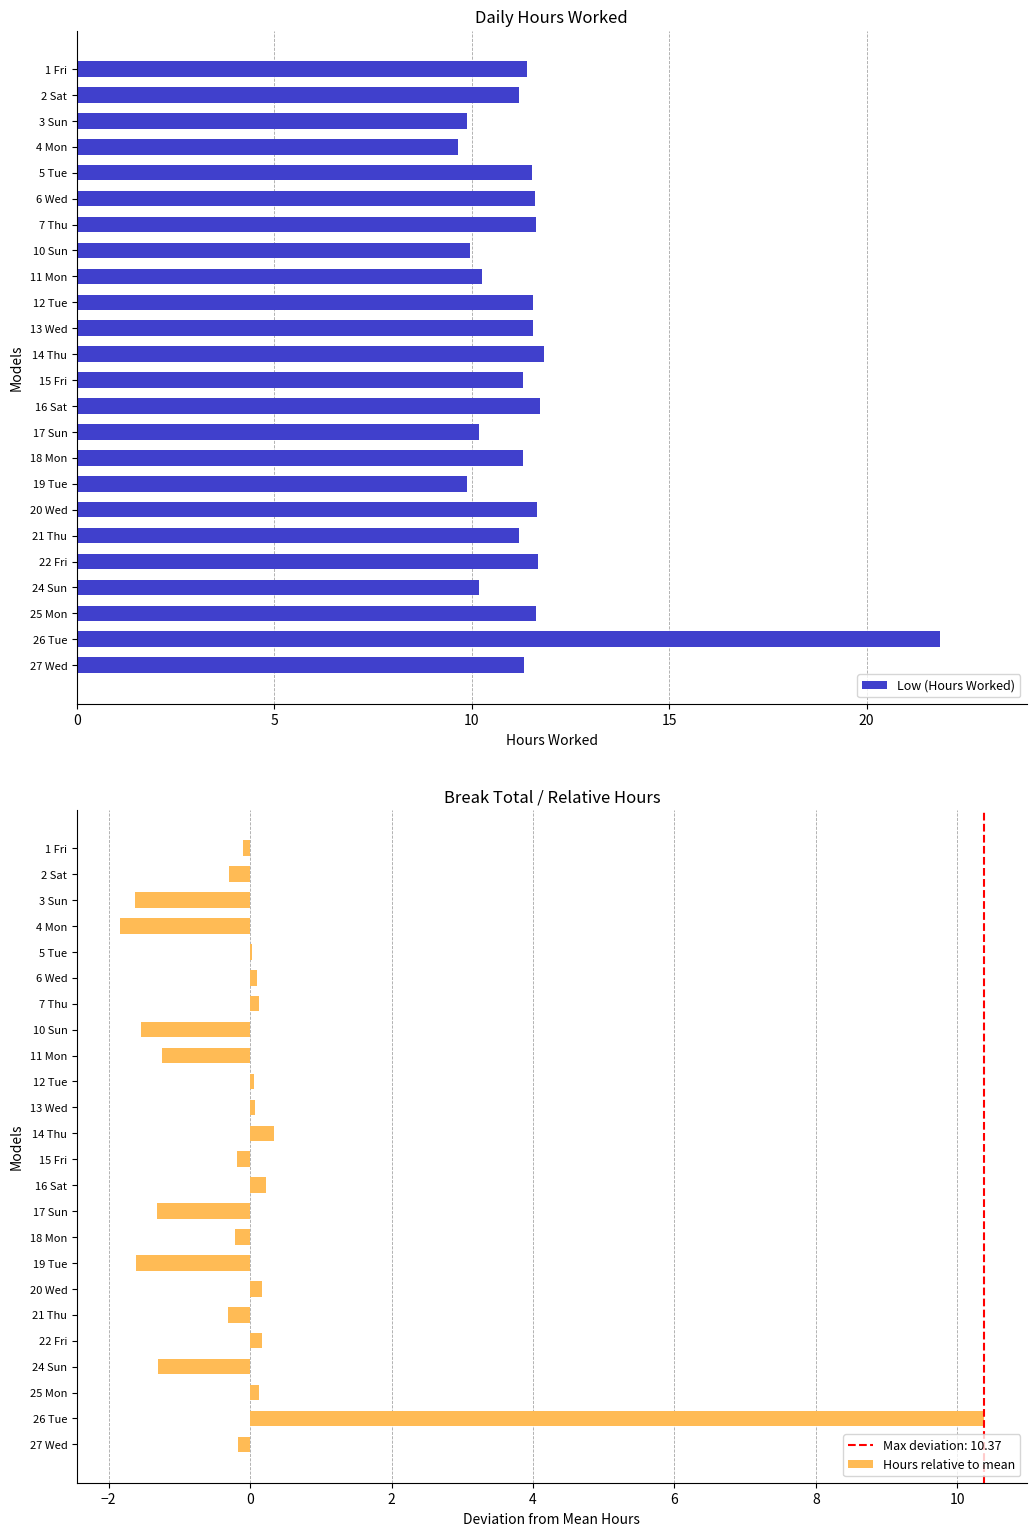

Which series has the largest range (max minus min)?

Low (Hours Worked)